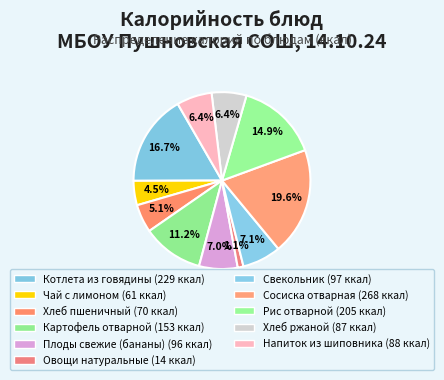

Rank the categories by value from lowest to highest.

Овощи натуральные, Чай с лимоном, Хлеб пшеничный, Хлеб ржаной, Напиток из шиповника, Плоды свежие (бананы), Свекольник, Картофель отварной, Рис отварной, Котлета из говядины, Сосиска отварная